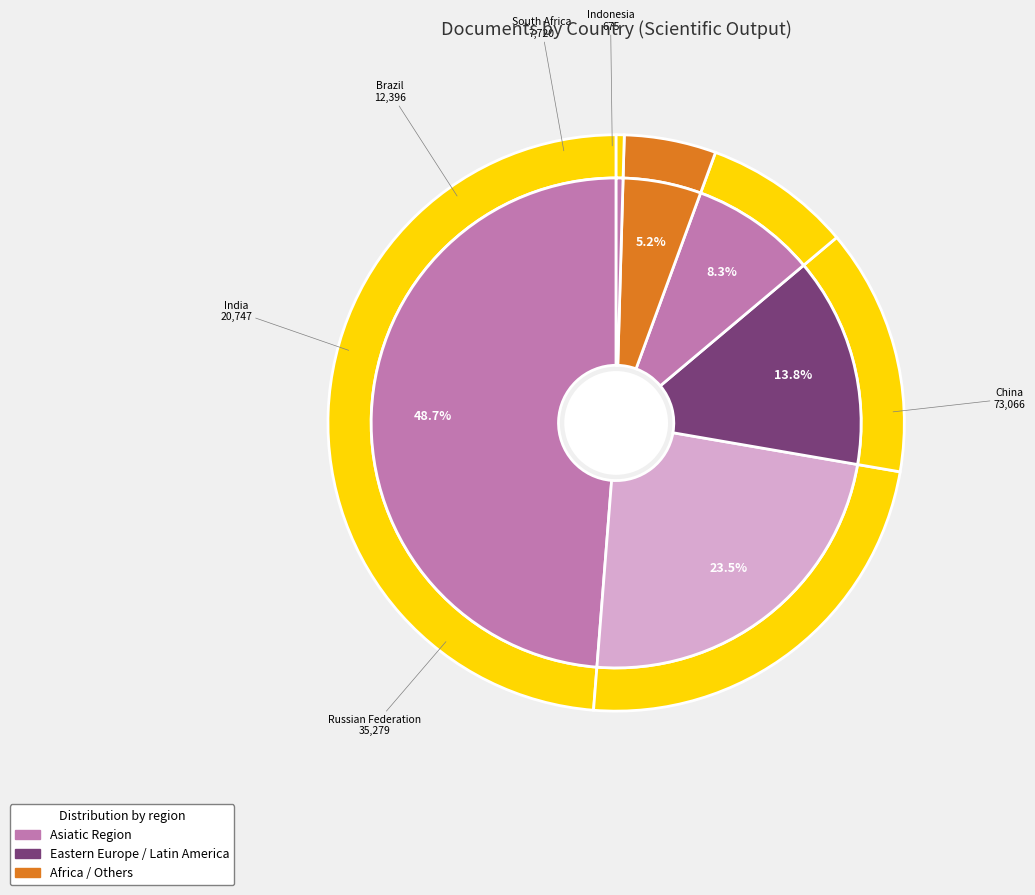

Which slice is the smallest?

Indonesia